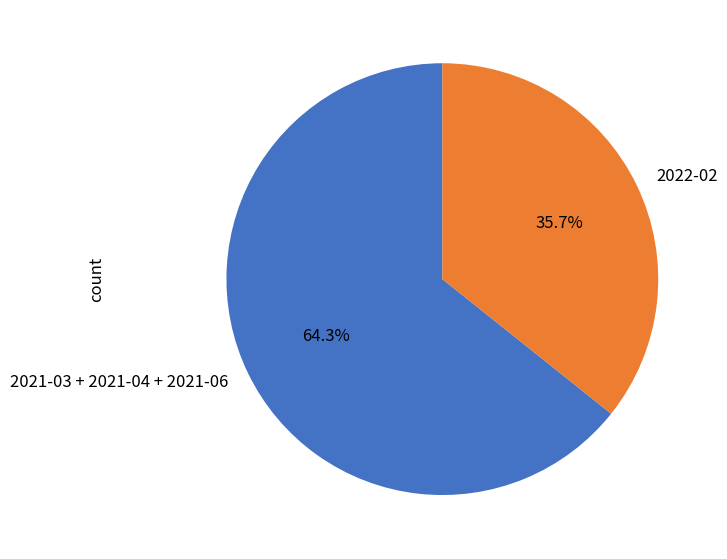

To the nearest percent, what is the average slice percentage?

50%